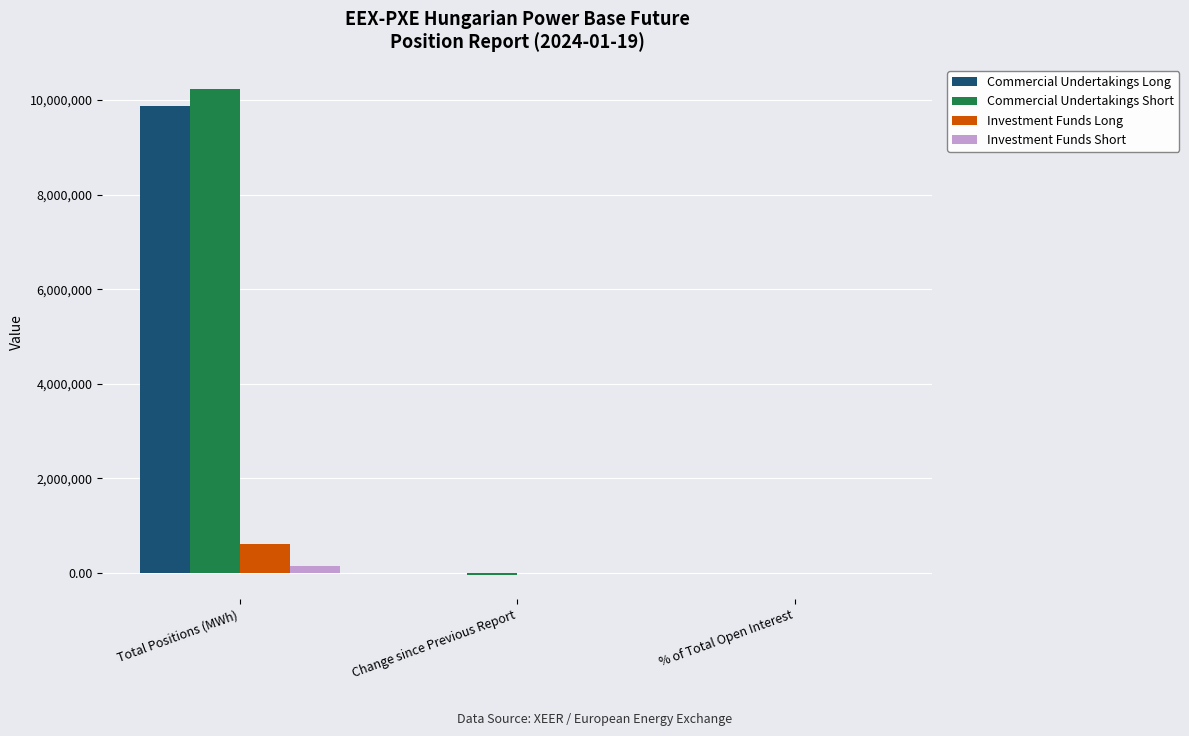

Are the bars grouped side by side (vs. stacked)?

Yes